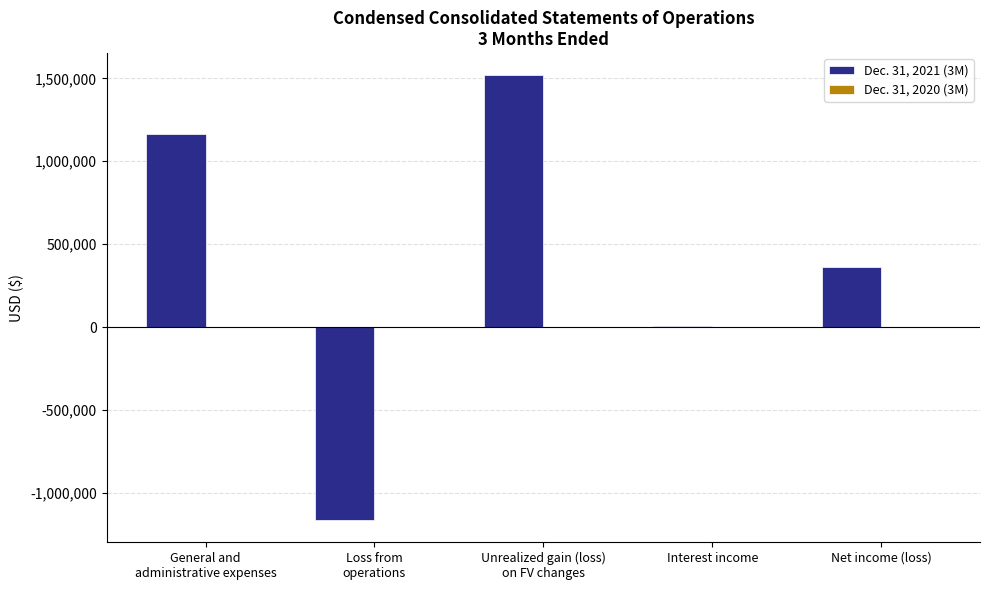

What is the greatest value displayed?

1518000